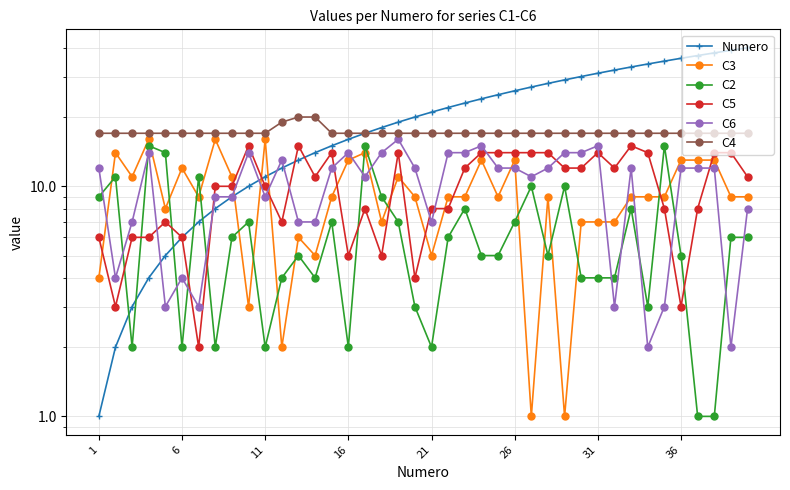

What is the difference between the maximum and minimum values in the C3 series?

15